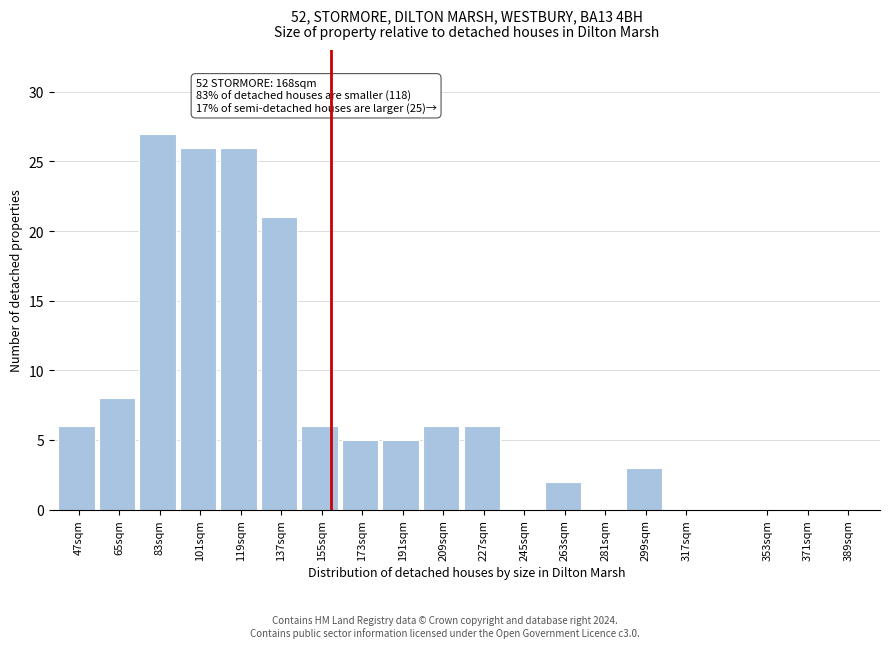

Reading left to right, what are all the values shown in this chart?

47sqm=6	65sqm=8	83sqm=27	101sqm=26	119sqm=26	137sqm=21	155sqm=6	173sqm=5	191sqm=5	209sqm=6	227sqm=6	245sqm=0	263sqm=2	281sqm=0	299sqm=3	317sqm=0	353sqm=0	371sqm=0	389sqm=0